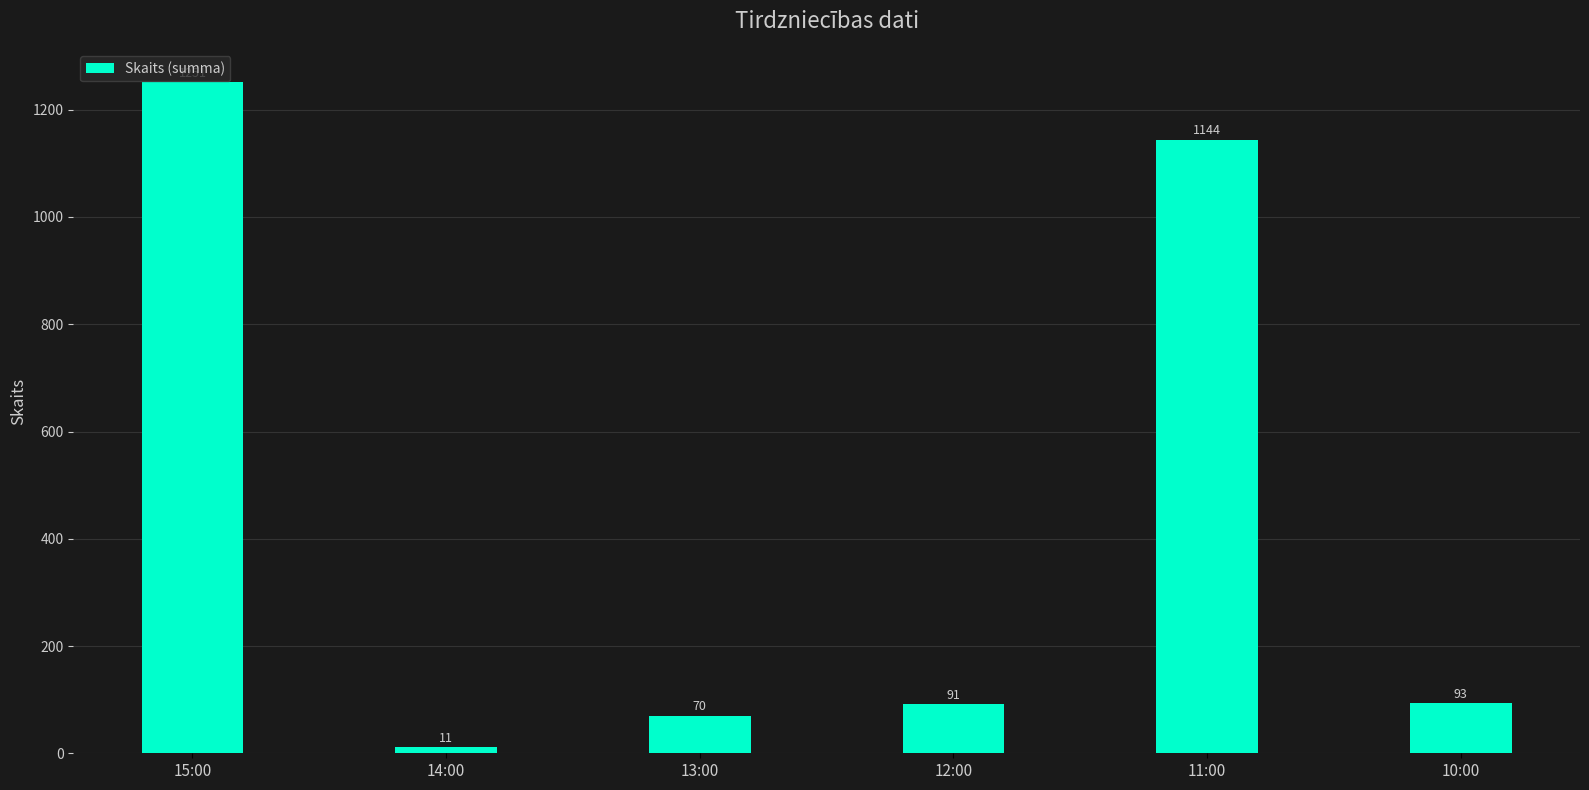

Count the number of data series in this chart.

1